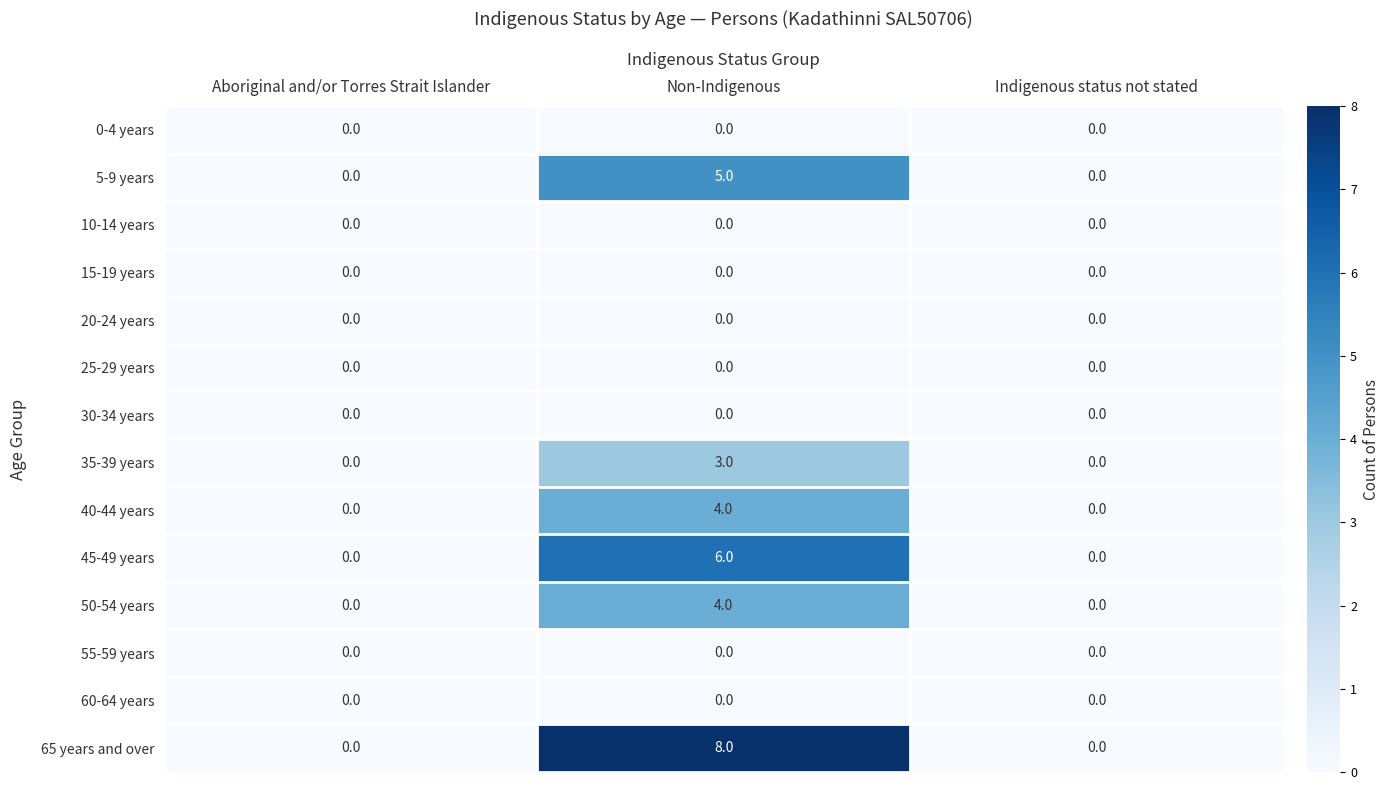

Count the number of data series in this chart.

14